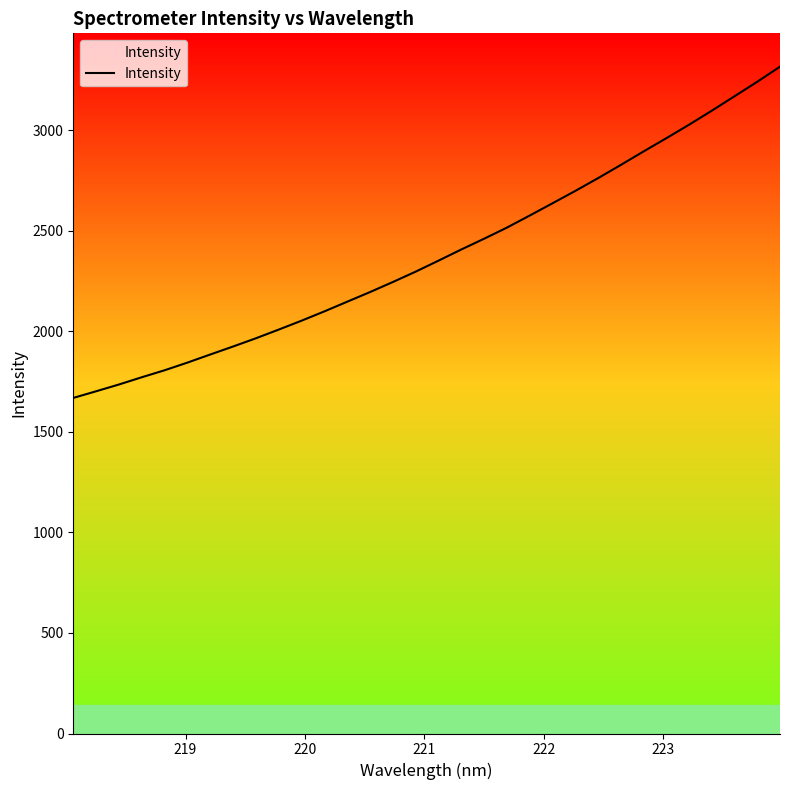

What is the maximum value shown in the chart?

3315.5